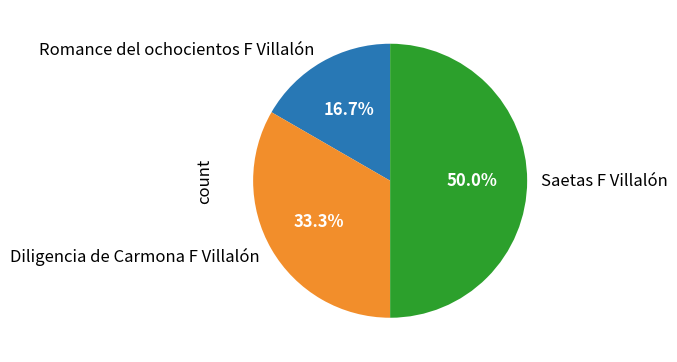

The Saetas F Villalón slice represents 44% of the pie. True or false?

False